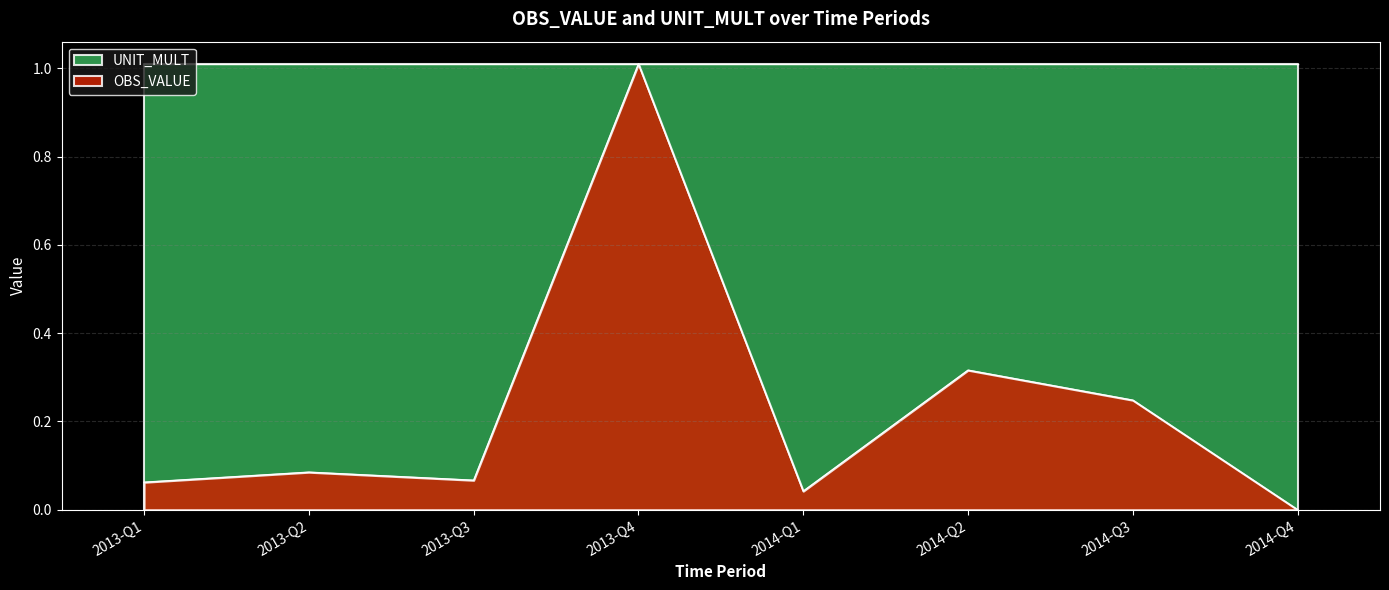

How many values are above zero?

7